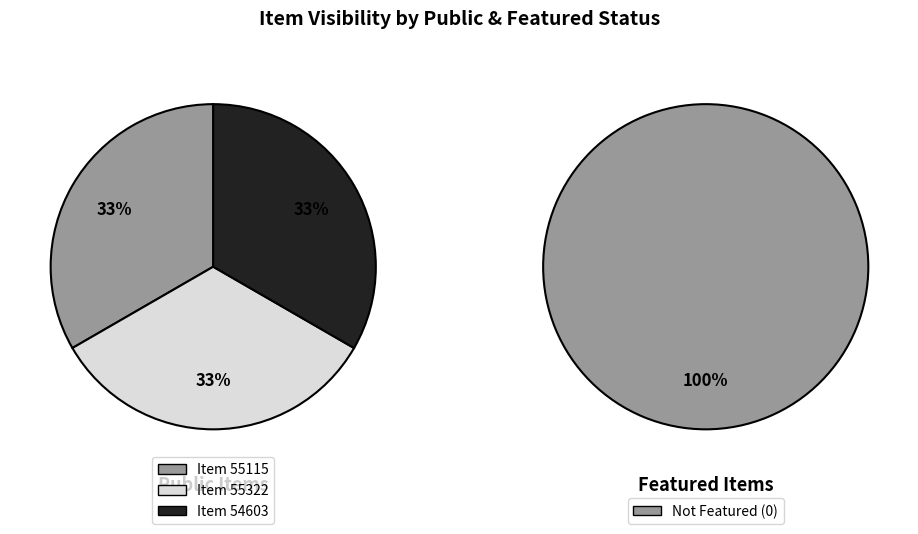

Is it true that 55322 is 33% of the pie?

True